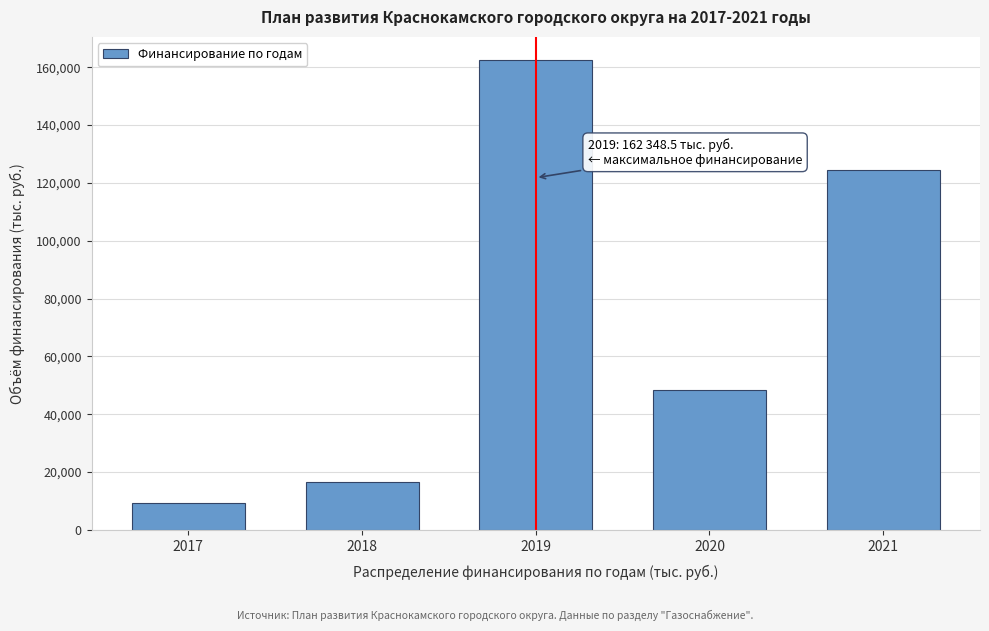

Reading left to right, what are all the values shown in this chart?

9372.8	16684.4	162348.5	48330.0	124440.0